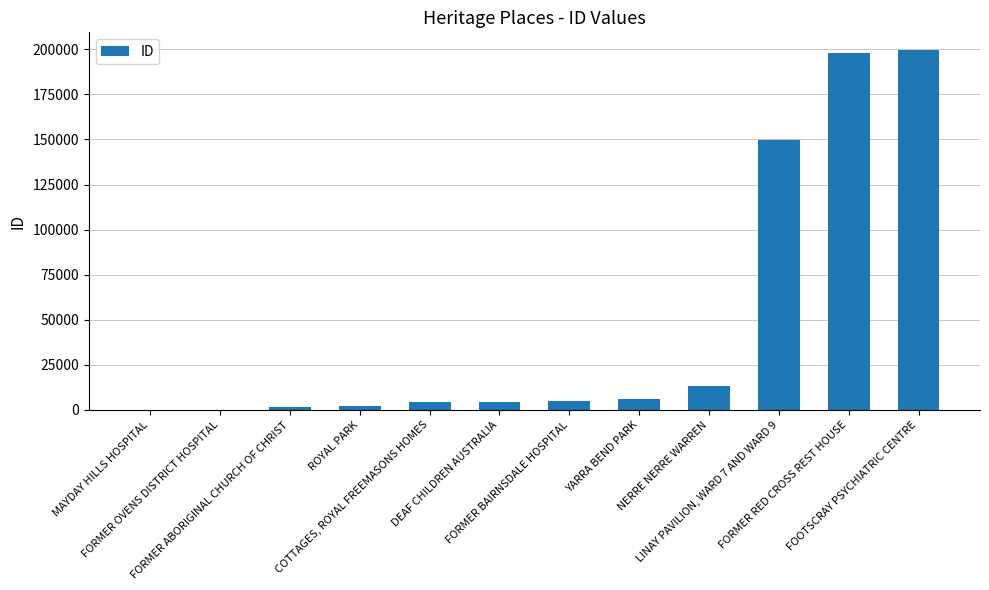

What is the maximum value shown in the chart?

199432